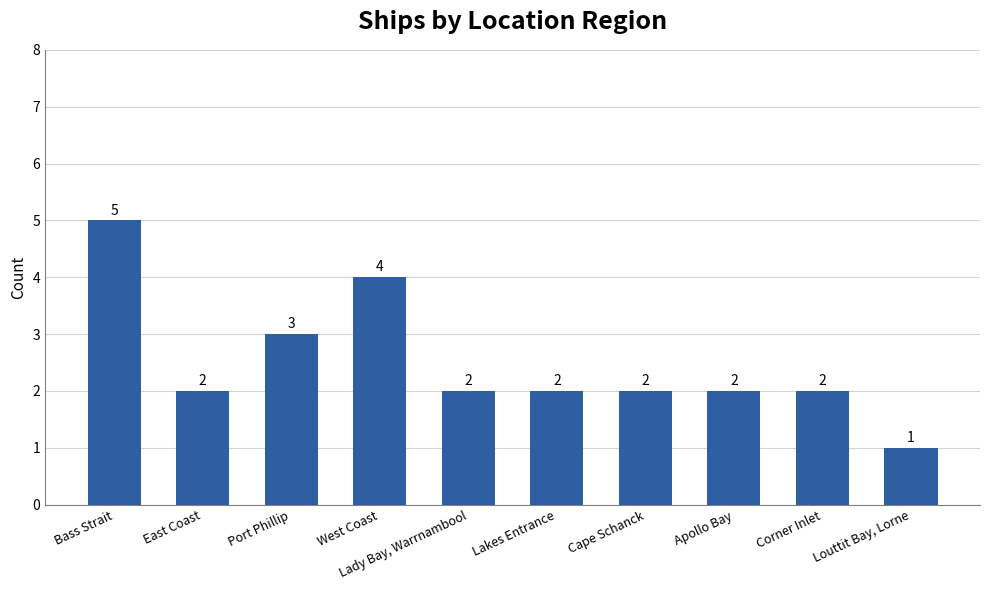

At which label does the data first exceed 2?

Bass Strait